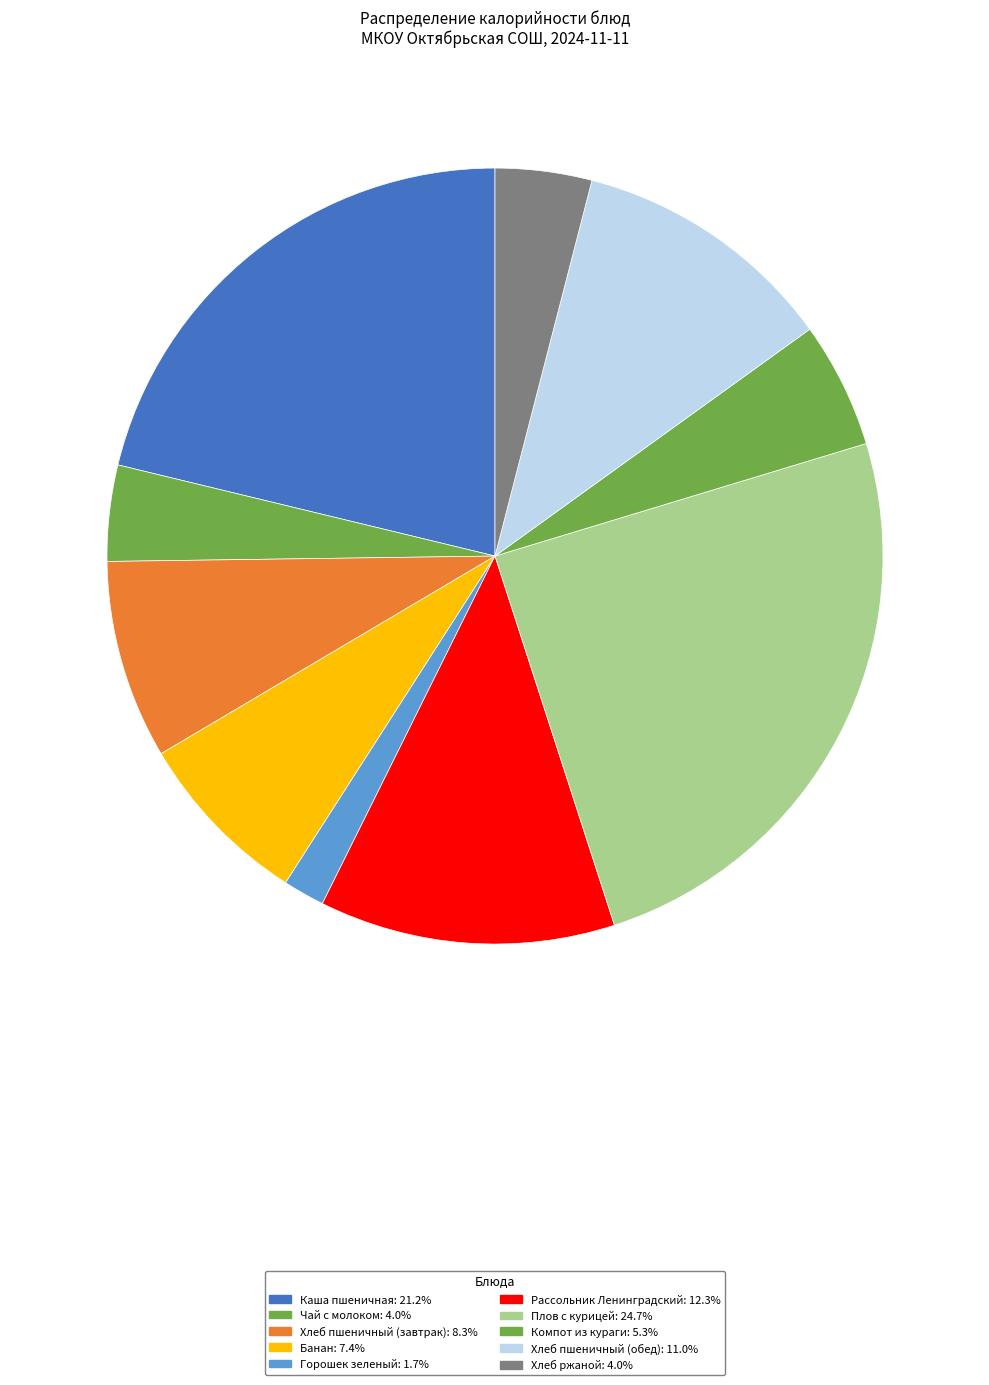

Is it true that Банан is 7% of the pie?

True